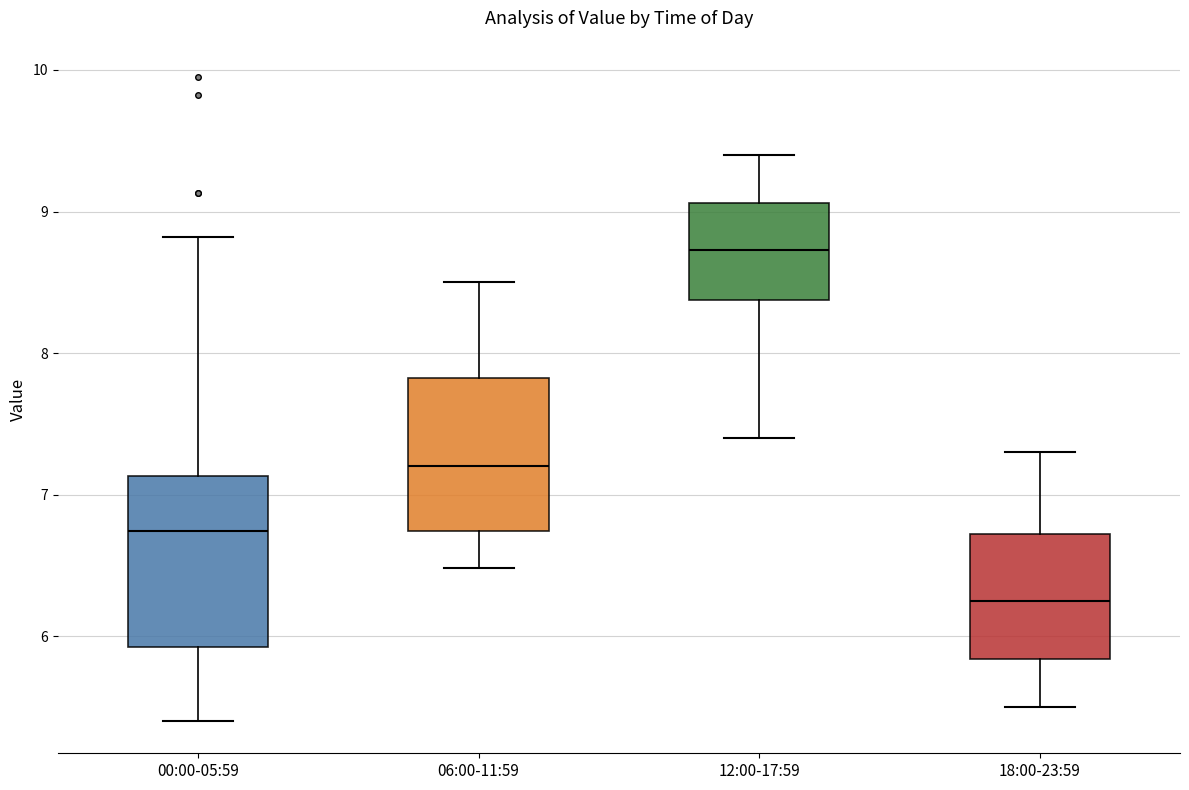

Where does the lower whisker of the box for 00:00-05:59 end on the y-axis? The values are not printed on the chart, so give them approximately, as read against the axis.

5.4